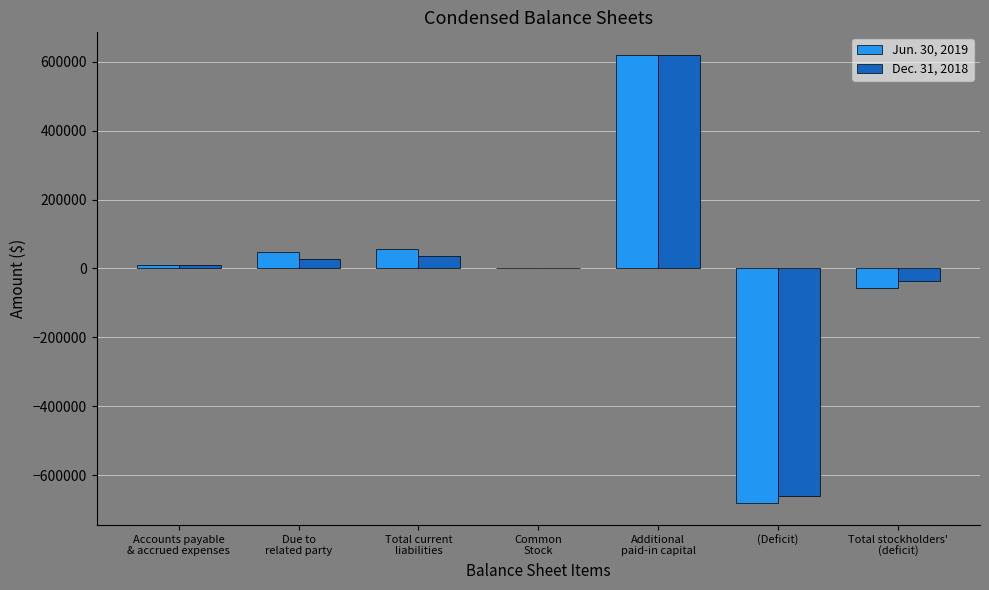

At which label does Jun. 30, 2019 reach its peak?

Additional
paid-in capital